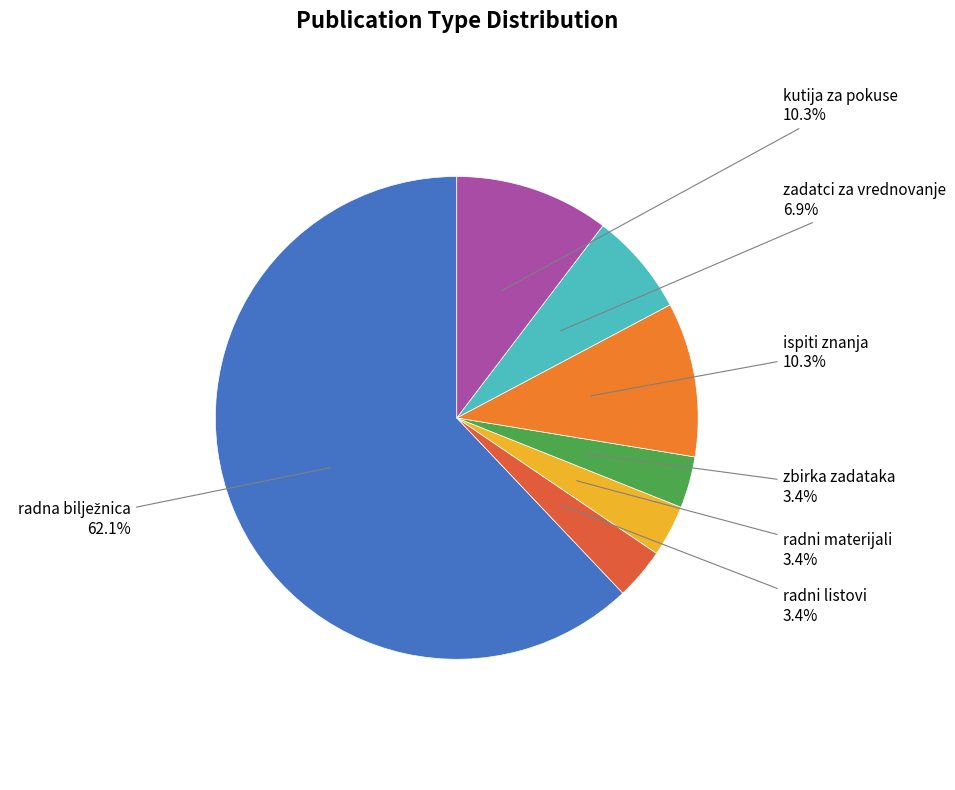

How much of the chart is everything except radni materijali?

96.6%